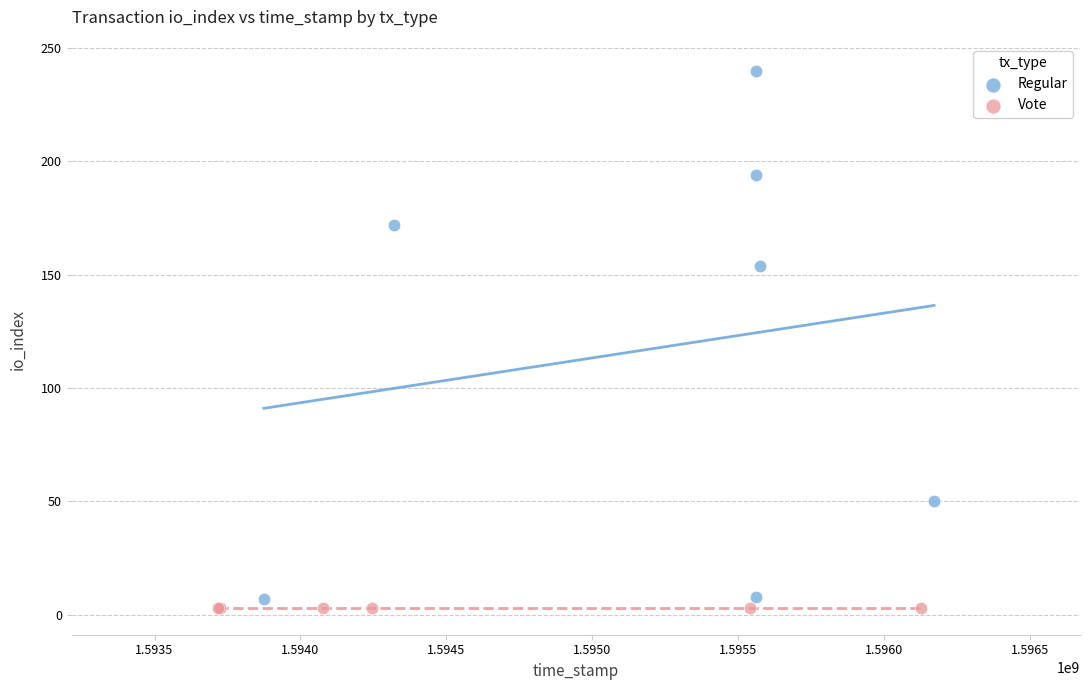

What are all the series names shown in the legend?

Regular, Vote